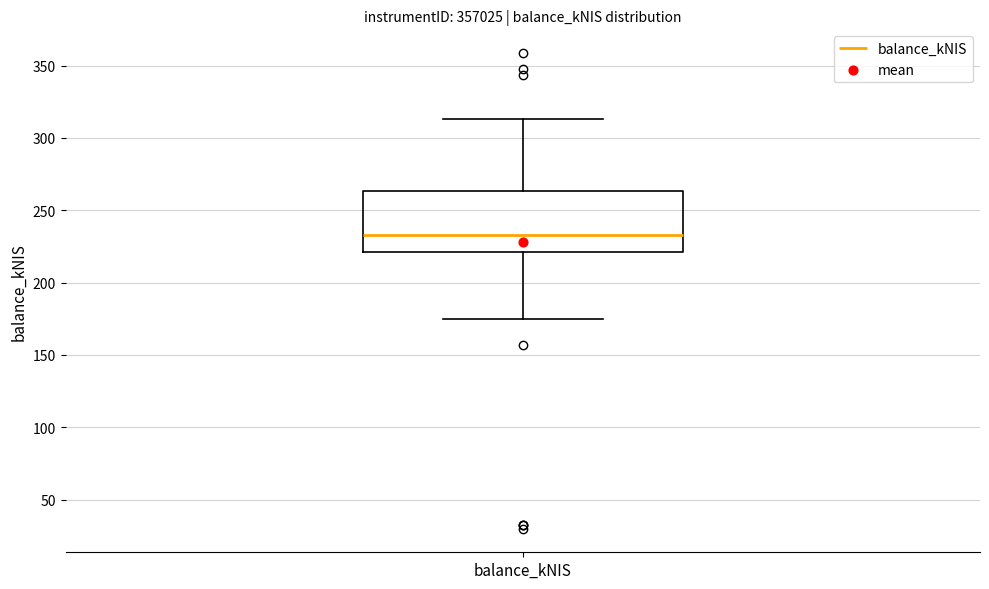

Transcribe this box plot: give where the median line is, the range the box spans, and where the two whiskers end, as read against the y-axis. The values are not printed on the chart, so give them approximately, as read against the axis.

median 235, box 220 to 265, whiskers 175 to 315